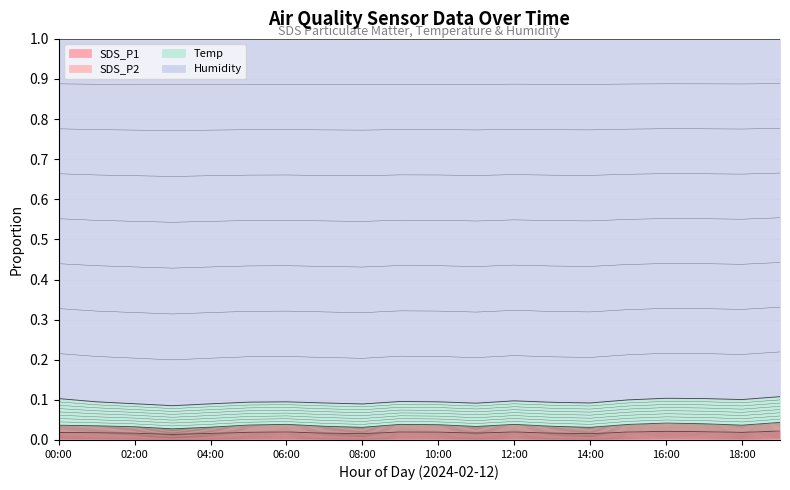

Between 02:00 and 13:00, which is larger?

13:00